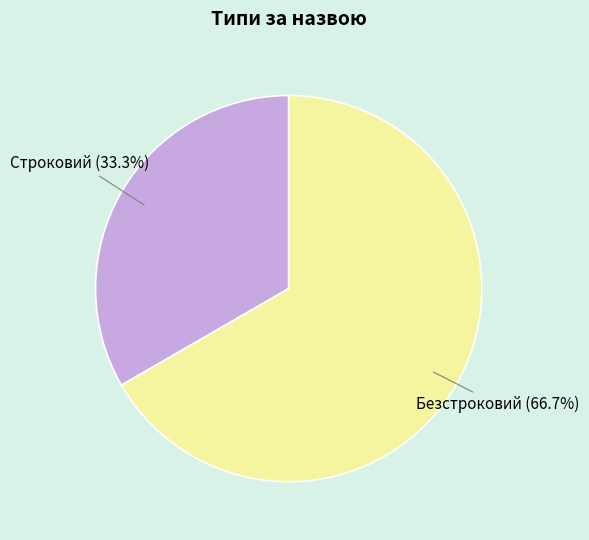

Which has a higher value, Строковий or Безстроковий?

Безстроковий